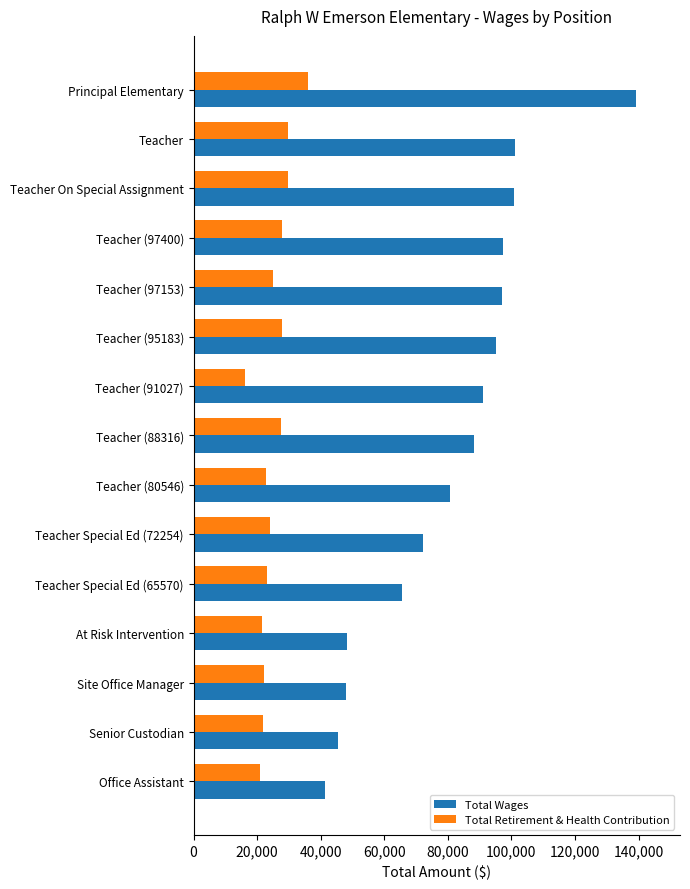

Count the number of data series in this chart.

2